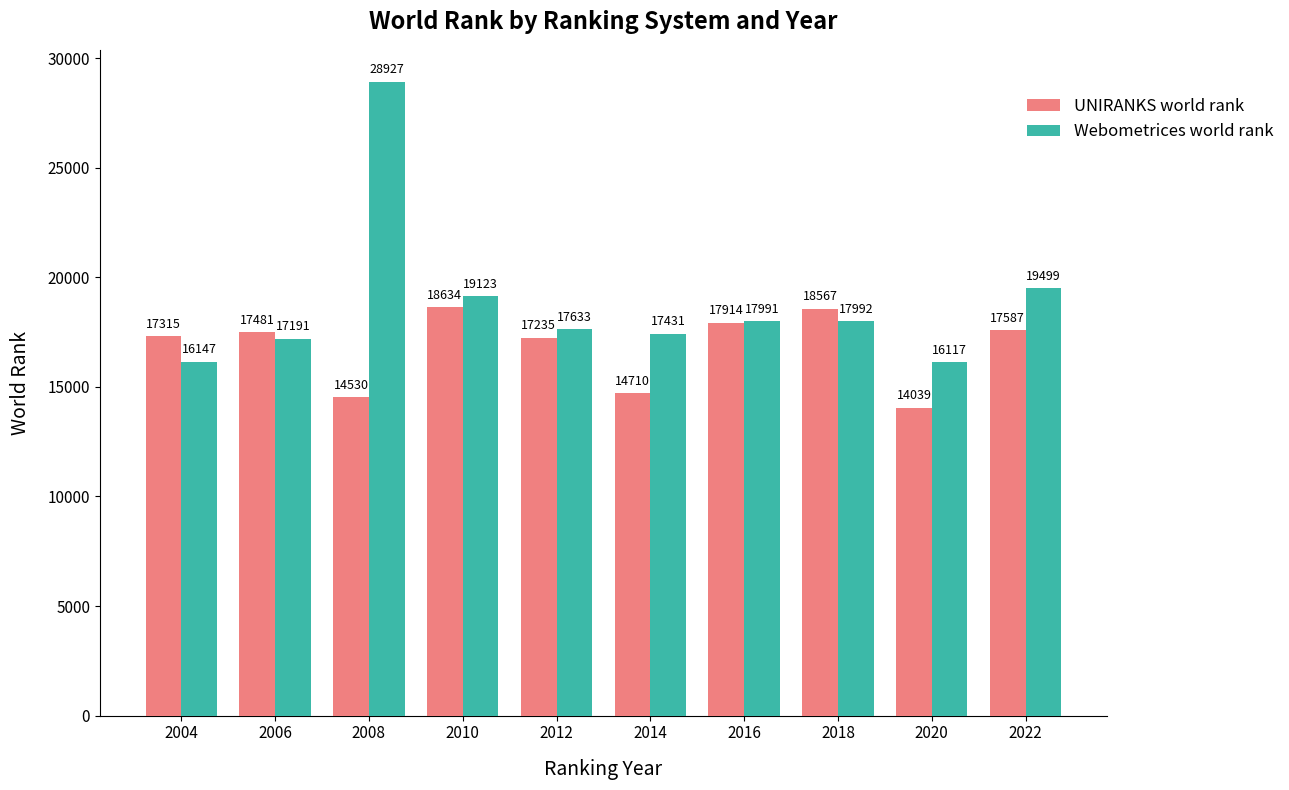

Which series has the largest total across all categories?

Webometrices world rank